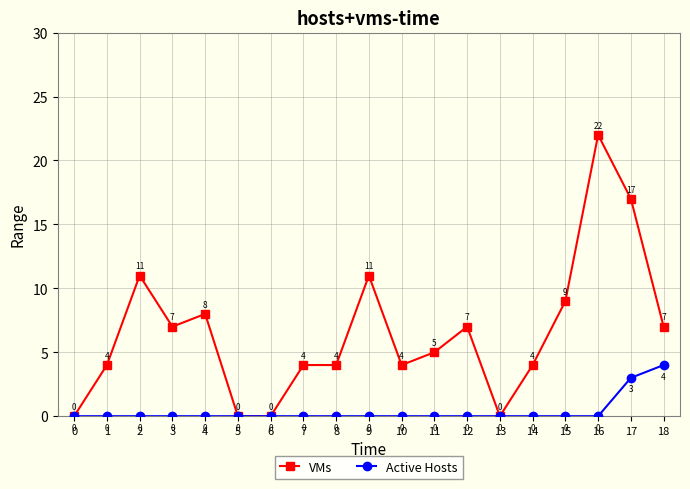

True or false: Active Hosts has more than 2 interior local peaks.

False